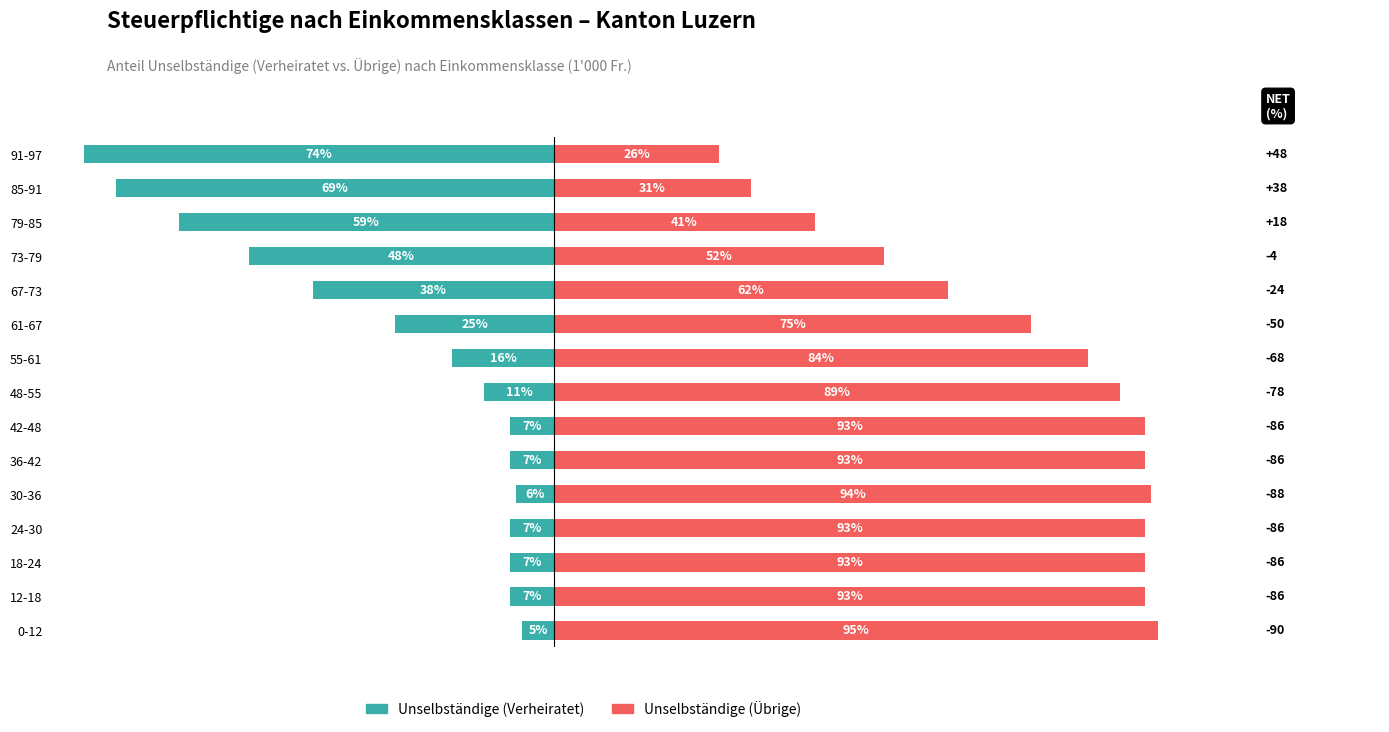

What is the value of the Unselbständige (Verheiratet) bar at the 3rd from the left?

-7